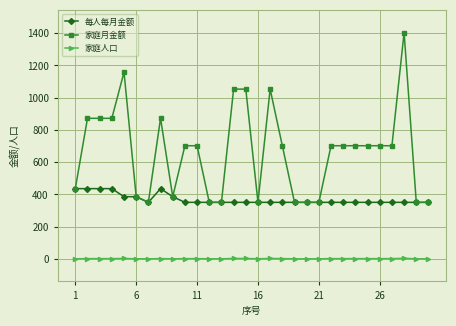

True or false: 家庭月金额 has more than 1 interior local peaks.

True